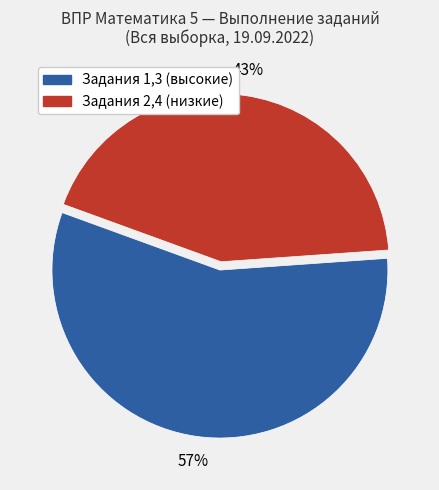

Count the number of slices in the pie.

2